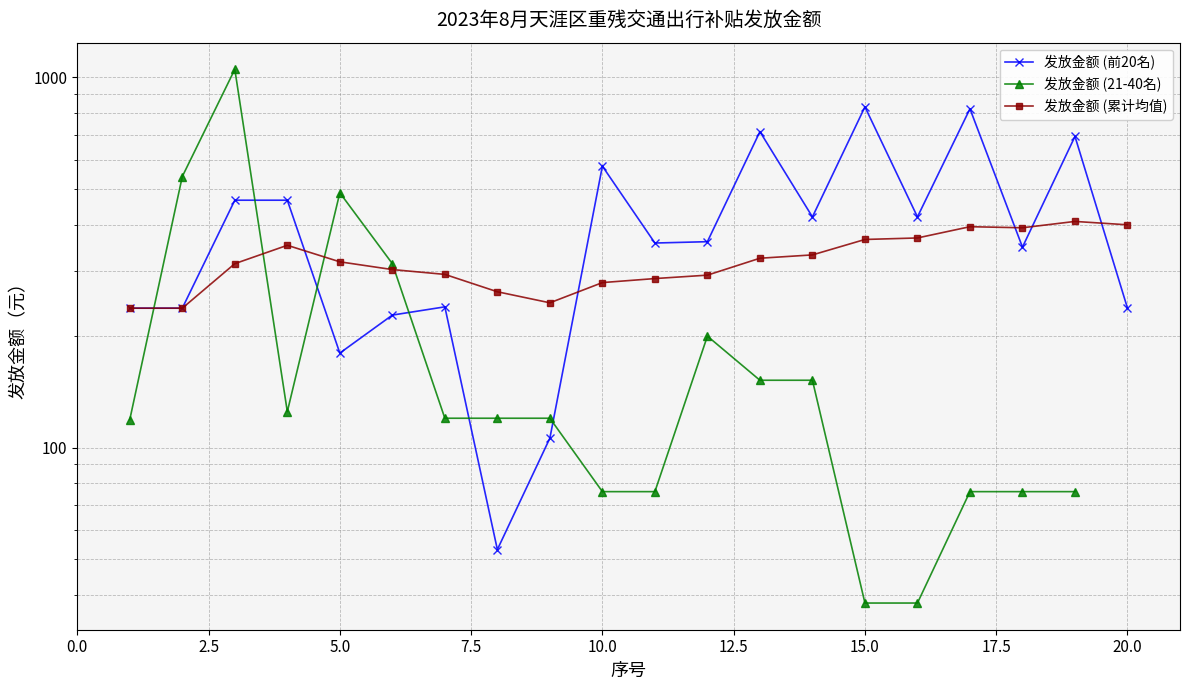

The 发放金额 (前20名) series shows 1151.5 at 16. True or false?

False